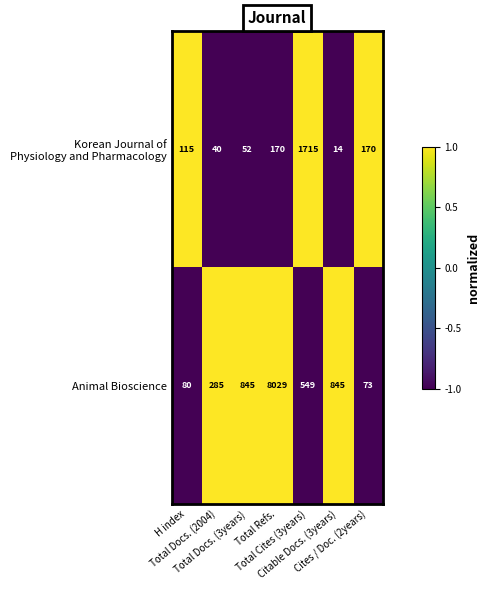

Count the number of categories in the chart.

7